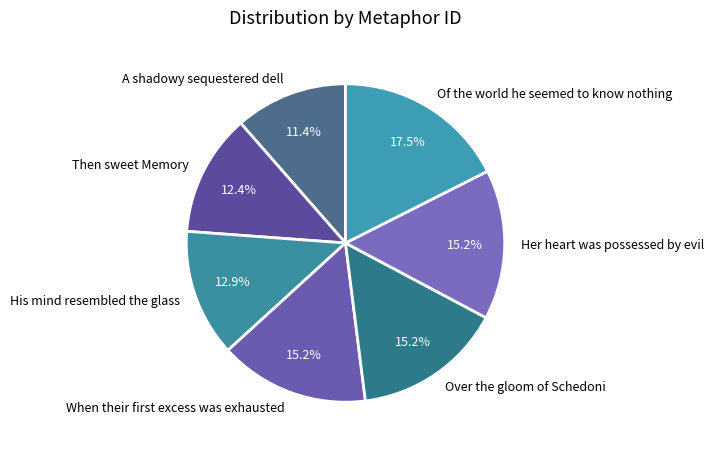

To the nearest percent, what is the difference between the largest and smallest slice percentages?

6%